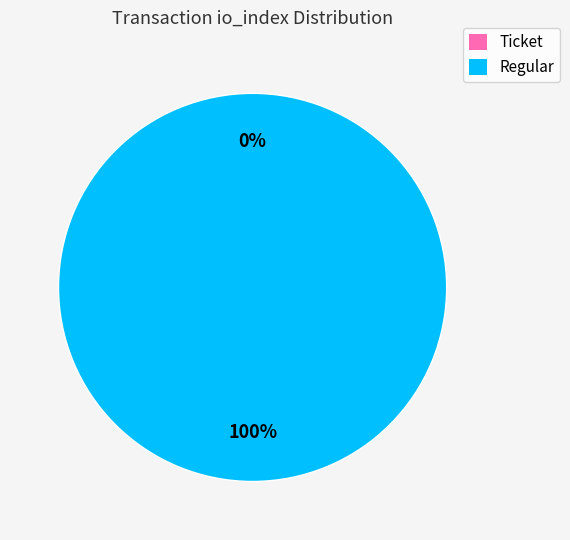

What is the majority slice?

Regular (io_index=15)